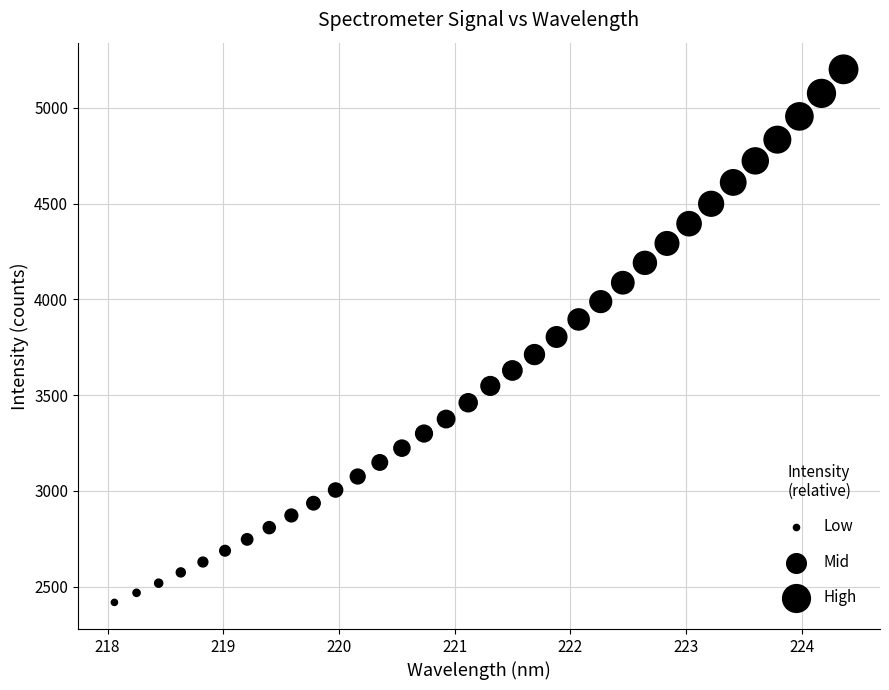

What is the range of Y values (max minus min)?

2782.7